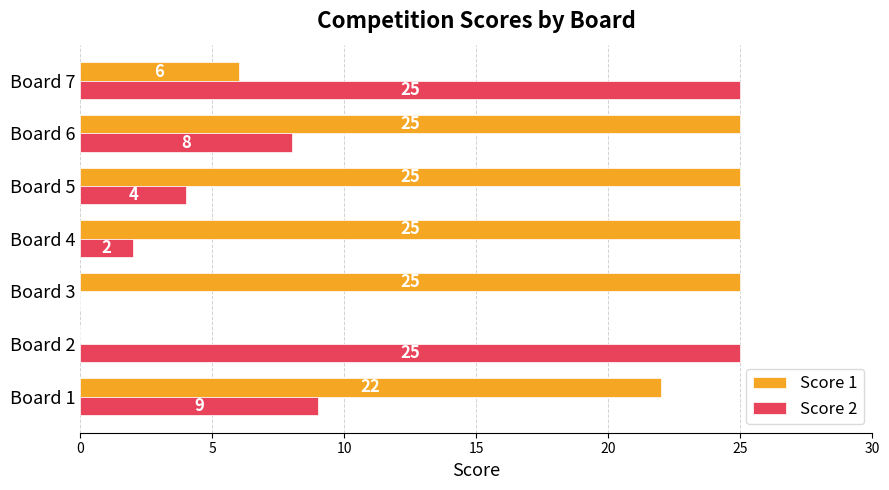

Between Board 5 and Board 7, which series saw the biggest shift?

Score 2